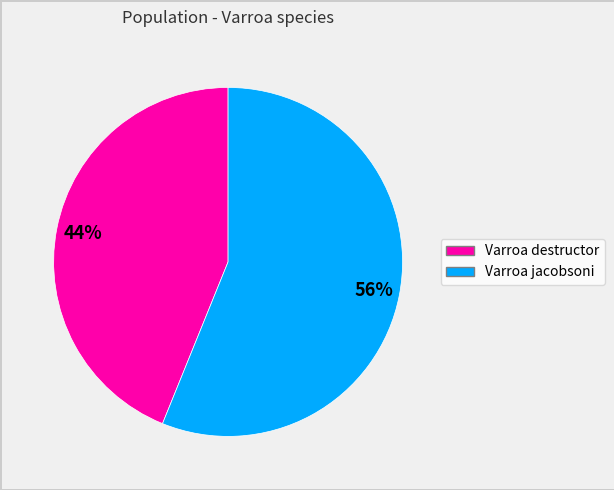

To the nearest percent, what percentage of the pie is Varroa destructor?

44%